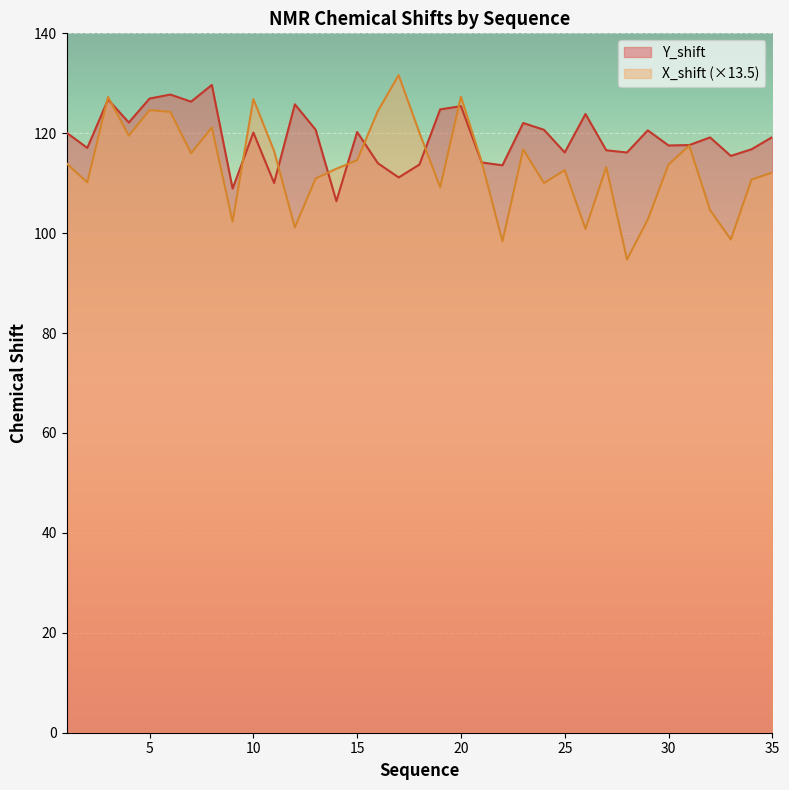

Reading left to right, list all the values displayed in this chart.

X_shift: 114.0	110.2	127.3	119.5	124.6	124.3	116.0	121.1	102.3	126.8	116.5	101.2	110.9	112.9	114.6	124.5	131.6	120.1	109.2	127.3	114.3	98.4	116.8	110.0	112.6	100.9	113.2	94.7	102.7	113.7	117.5	104.7	98.7	110.7	112.1
Y_shift: 120.1	117.1	126.8	122.1	126.9	127.7	126.3	129.7	108.9	120.1	110.0	125.8	120.7	106.4	120.2	114.0	111.1	113.7	124.8	125.4	114.1	113.6	122.1	120.7	116.2	123.9	116.6	116.1	120.6	117.6	117.6	119.2	115.5	116.8	119.2